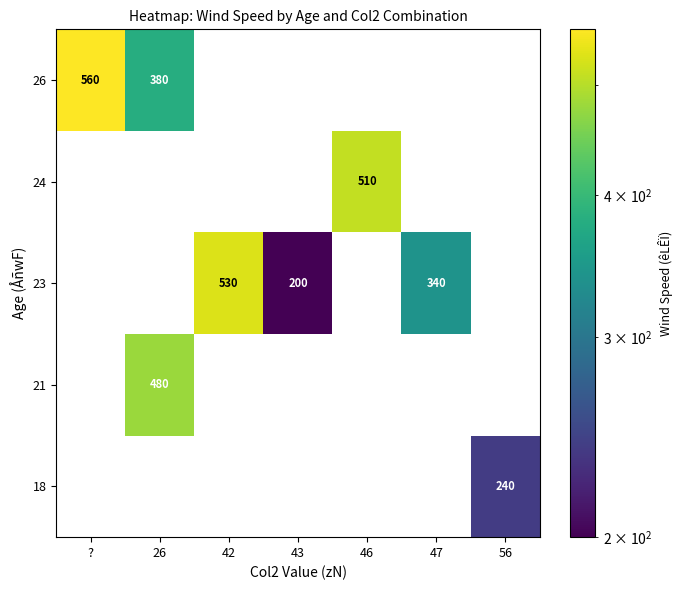

What is the total value across all series at 43?

200